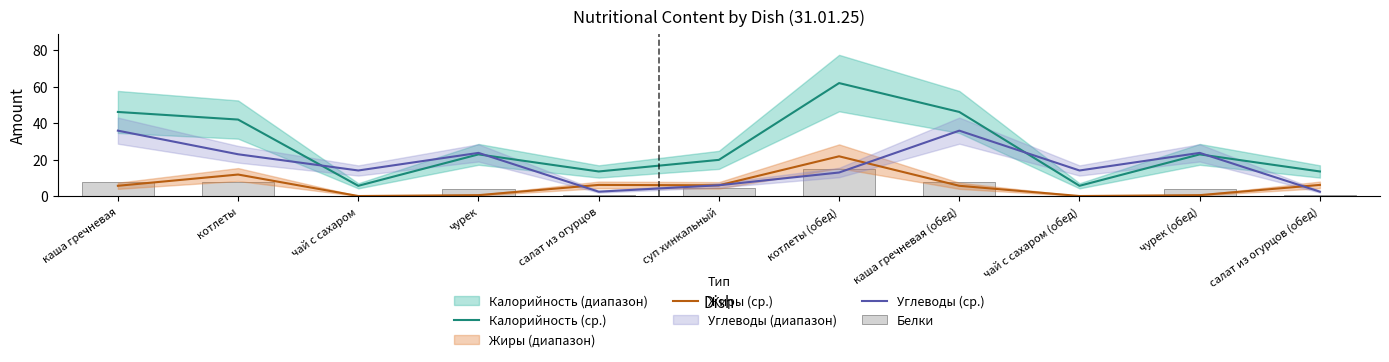

What is the approximate value of Калорийность (ср.) at чурек (обед)?

22.8